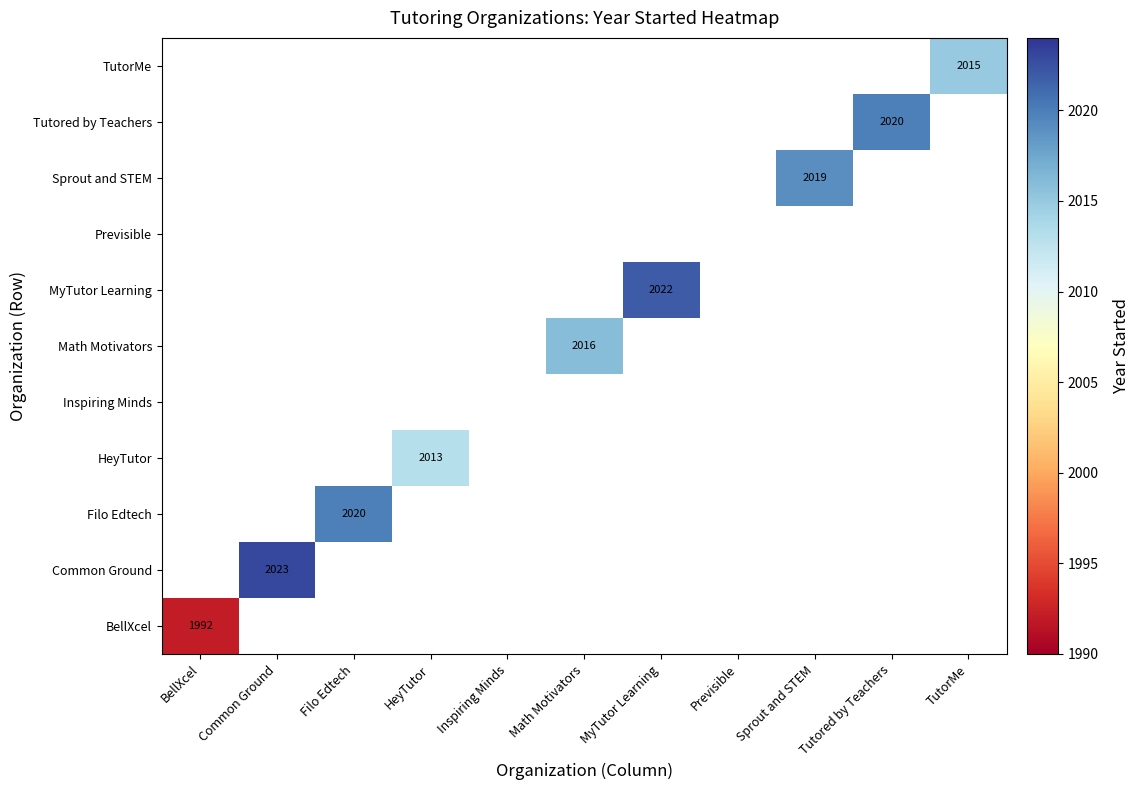

At which category does the chart reach its minimum across all series?

BellXcel